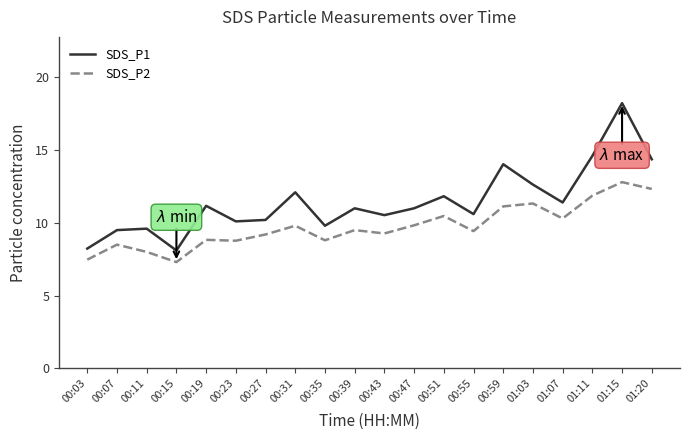

What is the difference between the highest and lowest values at 00:51?

1.4